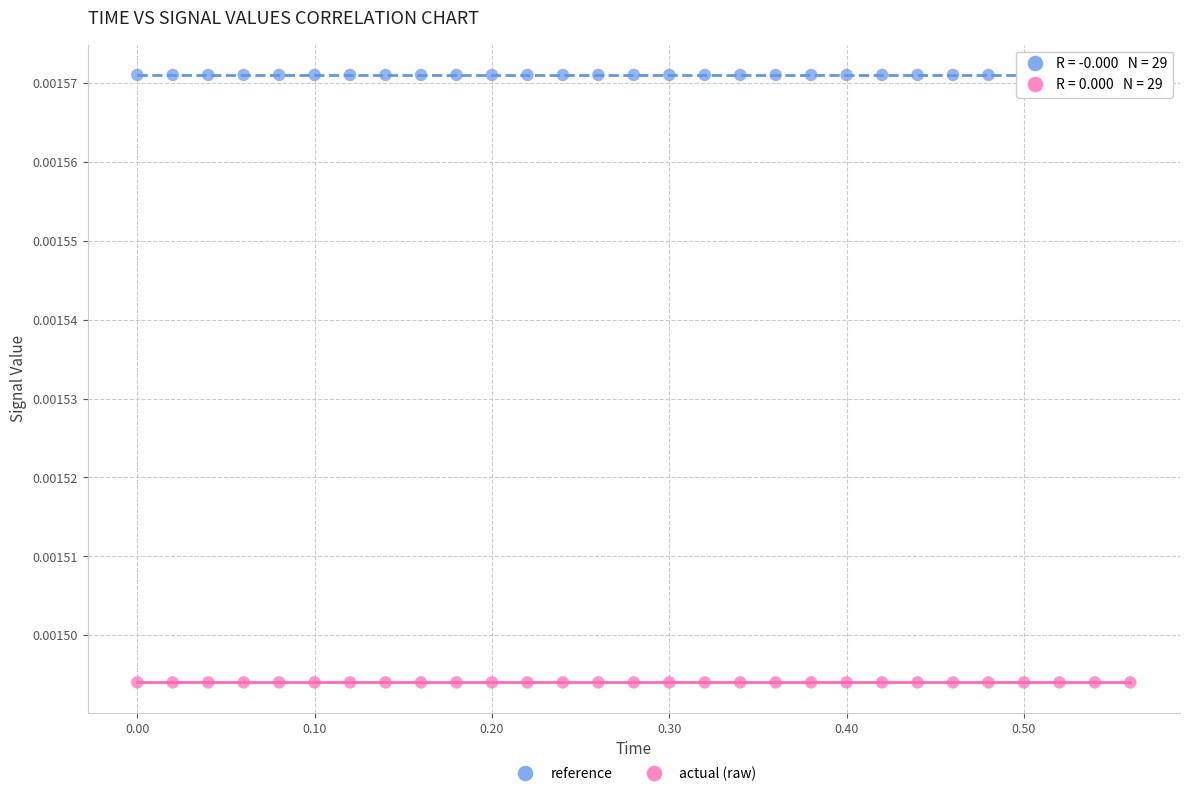

What are all the series names shown in the legend?

reference, actual (raw)